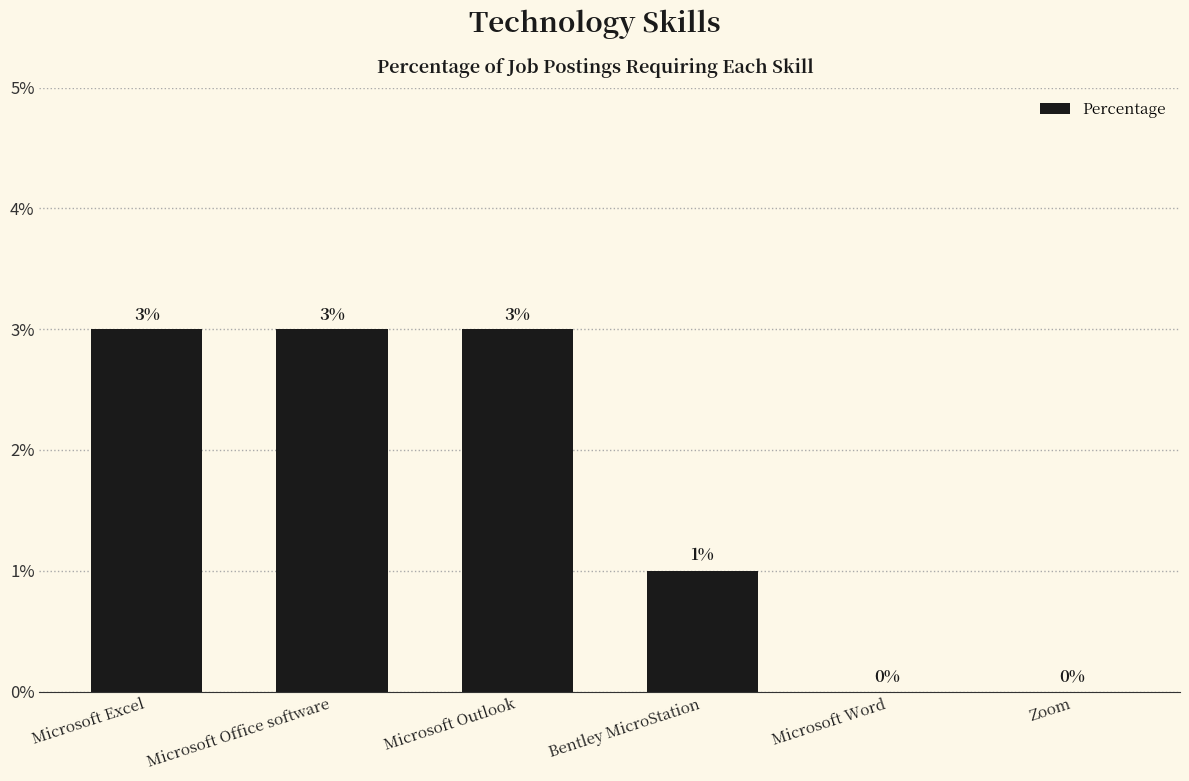

True or false: the data shows 0 at Zoom.

True